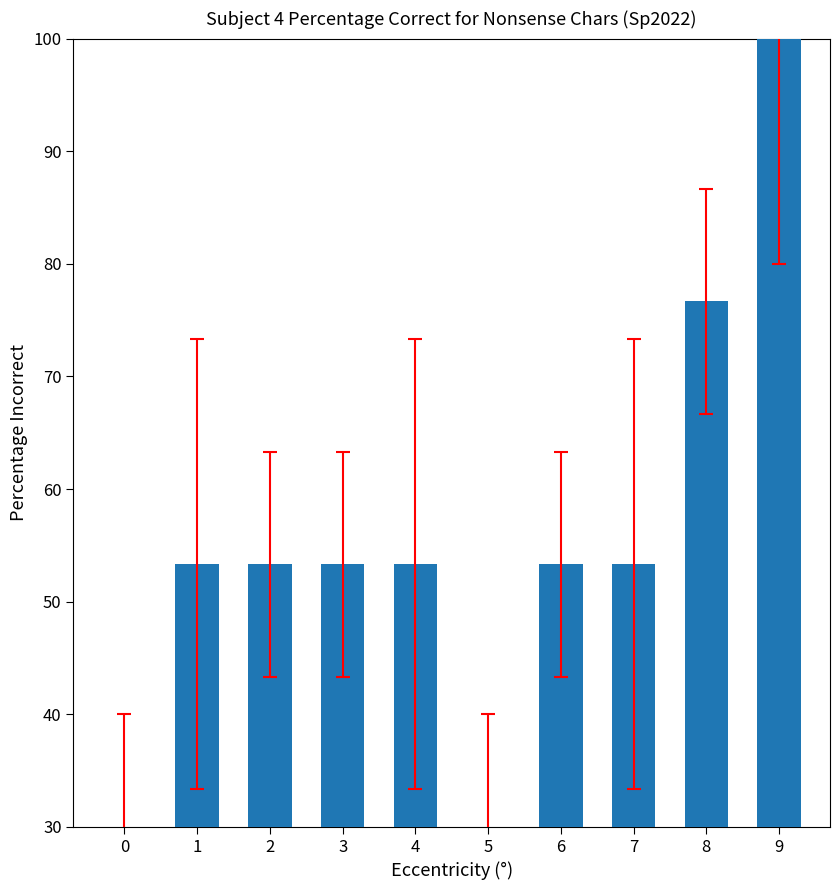

What is the change in value from 2 to 8?

+23.3